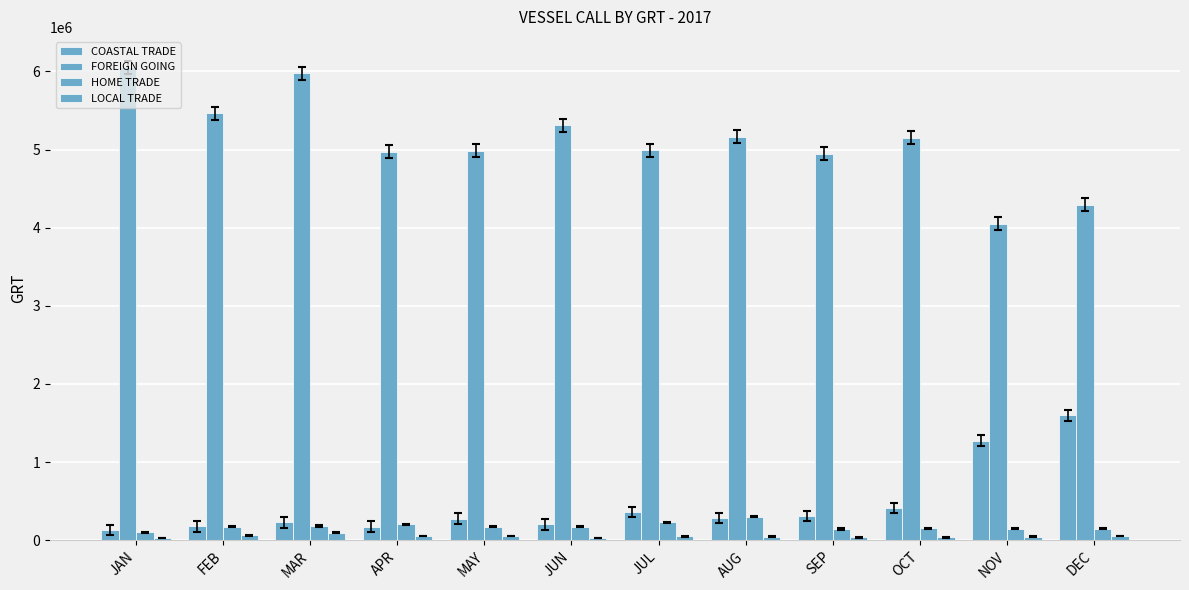

How many groups of bars are there?

12